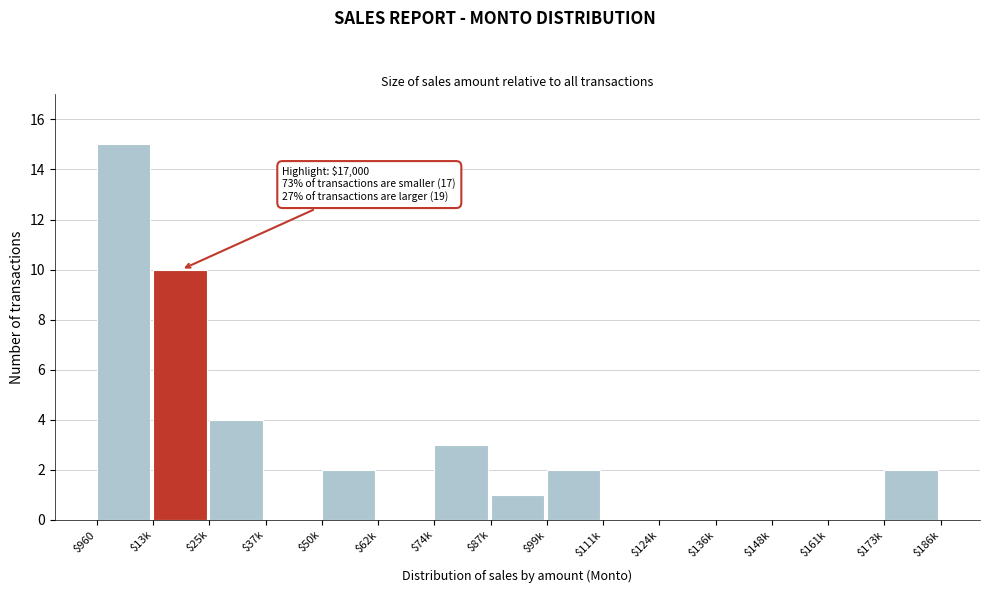

The chart shows a value of 2 at $173k. True or false?

True